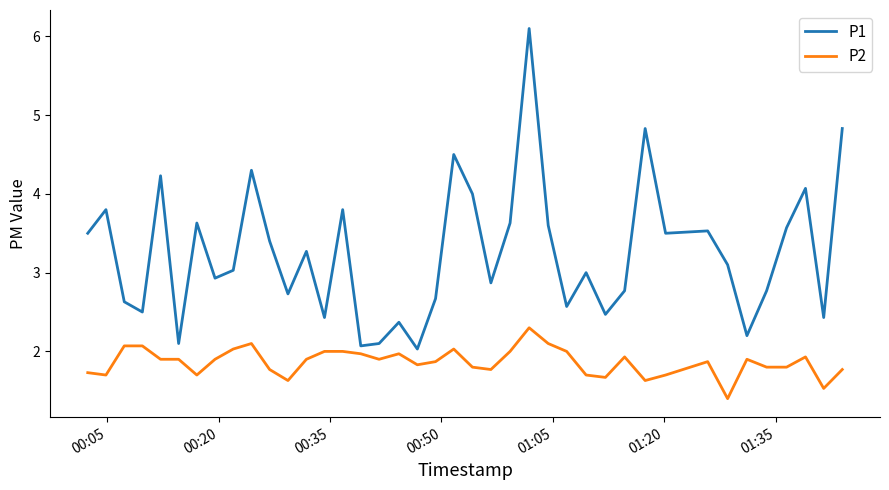

Which series has the largest range (max minus min)?

P1